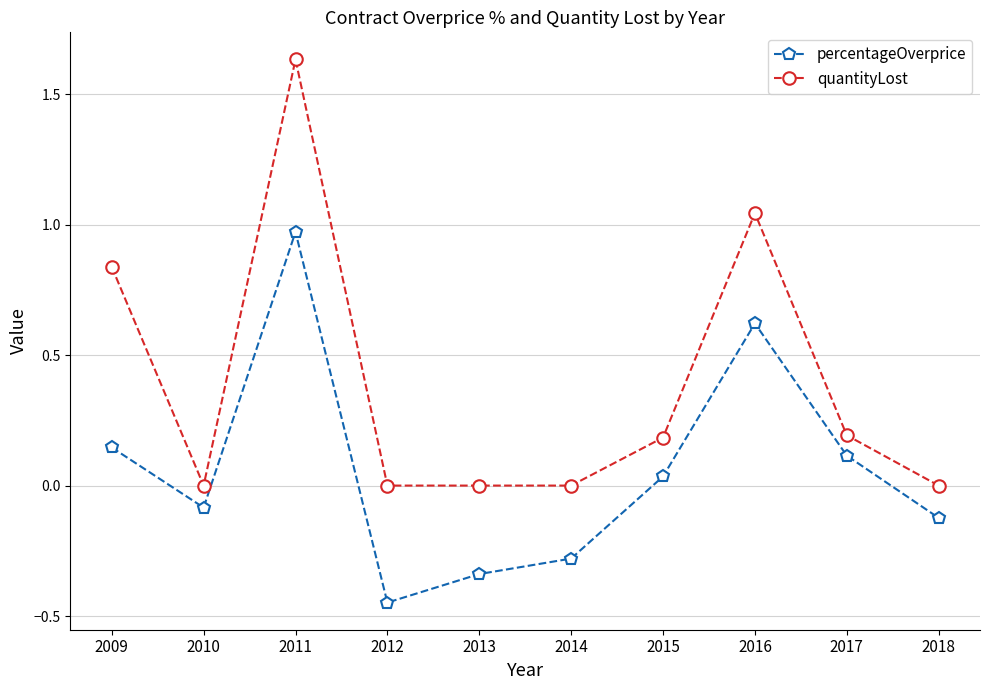

What is the sum of all percentageOverprice values?

0.6